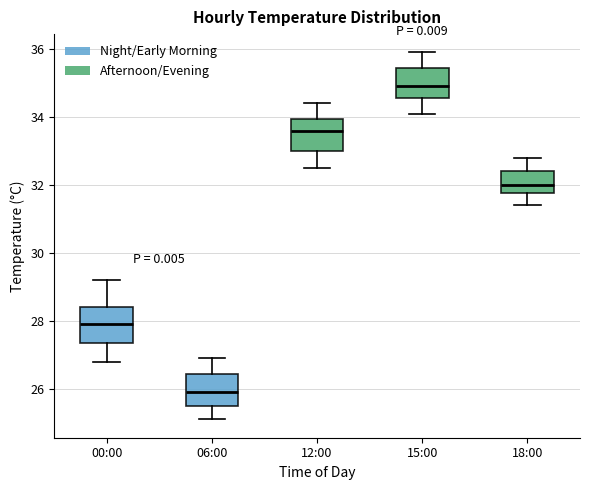

Reading left to right, read every box against the y-axis: the position of its median line, the range the box covers, and the ends of its whiskers. The values are not printed on the chart, so give them approximately, as read against the axis.

00:00: median 28.0, box 27.4 to 28.4, whiskers 26.8 to 29.2
06:00: median 26.0, box 25.6 to 26.4, whiskers 25.2 to 27.0
12:00: median 33.6, box 33.0 to 34.0, whiskers 32.6 to 34.4
15:00: median 35.0, box 34.6 to 35.4, whiskers 34.2 to 36.0
18:00: median 32.0, box 31.8 to 32.4, whiskers 31.4 to 32.8